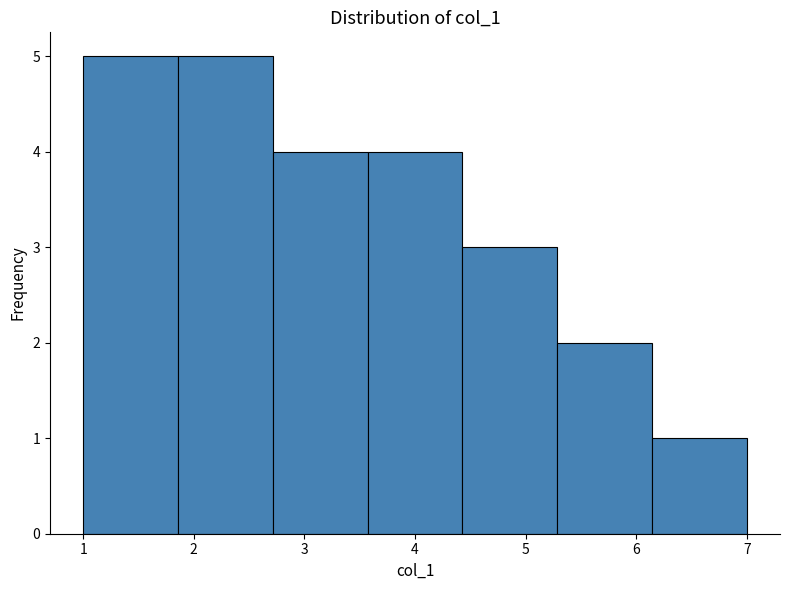

What is the height of the bar covering 1.0 to 1.9 on the x-axis? Neither the bar edges nor the heights are printed on the chart, so give them approximately, as read against the axes.

5